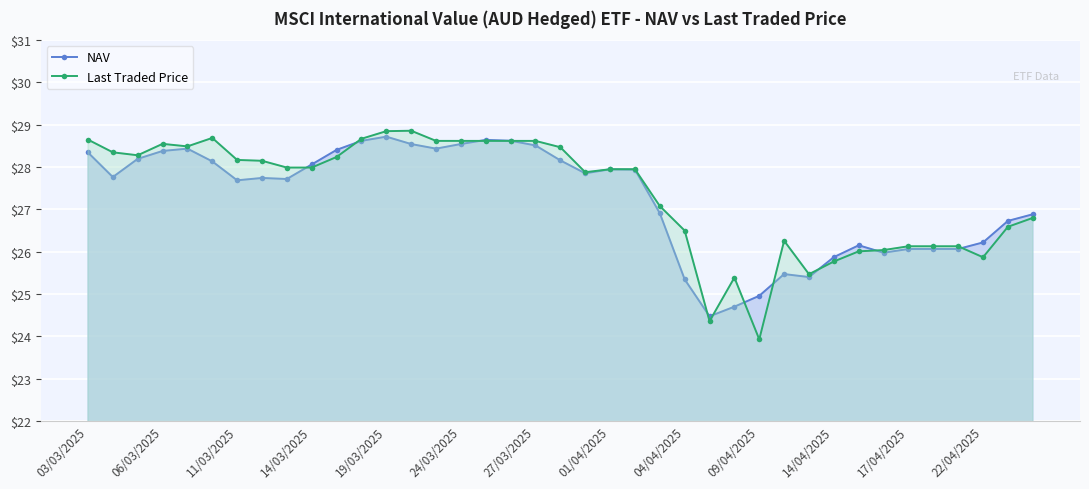

At which label does Last Traded Price reach its peak?

13